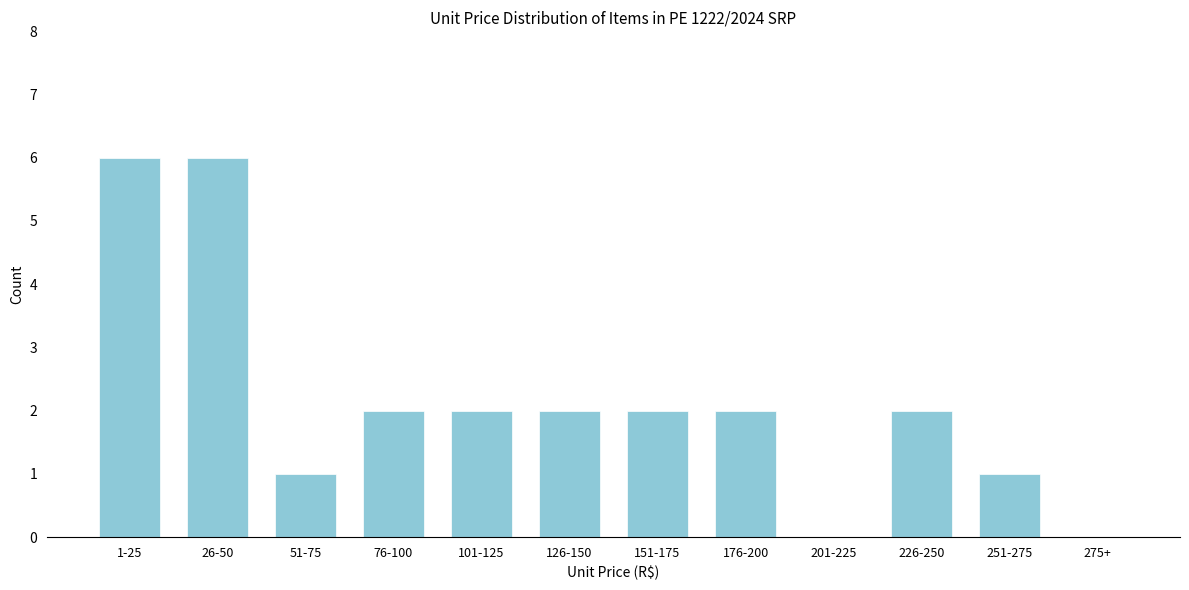

Reading right to left, transcribe all the data shown in this chart.

275+=0	251-275=1	226-250=2	201-225=0	176-200=2	151-175=2	126-150=2	101-125=2	76-100=2	51-75=1	26-50=6	1-25=6